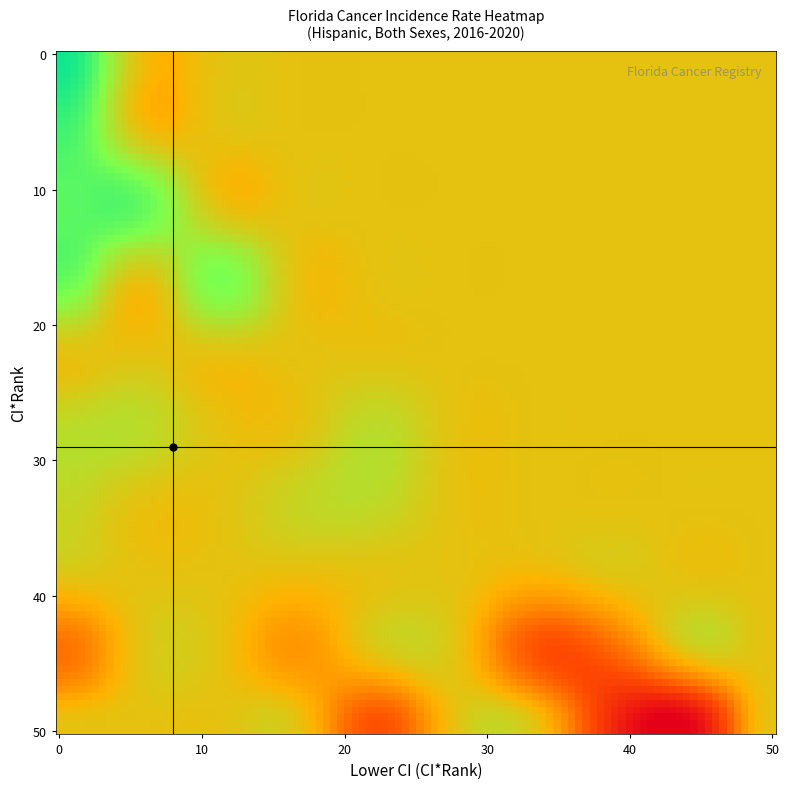

Reading left to right, transcribe all the data shown in this chart.

Alachua County: ci_rank=30.0	lower_ci_rank=8.0	rate=349.4
Bay County: ci_rank=45.0	lower_ci_rank=32.0	rate=258.6
Brevard County: ci_rank=16.0	lower_ci_rank=5.0	rate=394.6
Broward County: ci_rank=27.0	lower_ci_rank=23.0	rate=351.6
Charlotte County: ci_rank=29.0	lower_ci_rank=8.0	rate=350.7
Citrus County: ci_rank=34.0	lower_ci_rank=5.0	rate=346.9
Clay County: ci_rank=5.0	lower_ci_rank=2.0	rate=437.2
Collier County: ci_rank=40.0	lower_ci_rank=31.0	rate=317.4
Columbia County: ci_rank=46.0	lower_ci_rank=24.0	rate=255.6
DeSoto County: ci_rank=48.0	lower_ci_rank=40.0	rate=221.9
Duval County: ci_rank=4.0	lower_ci_rank=2.0	rate=438.4
Escambia County: ci_rank=49.0	lower_ci_rank=44.0	rate=196.3
Flagler County: ci_rank=7.0	lower_ci_rank=2.0	rate=418.7
Gadsden County: ci_rank=42.0	lower_ci_rank=5.0	rate=289.8
Glades County: ci_rank=44.0	lower_ci_rank=4.0	rate=265.0
Hardee County: ci_rank=28.0	lower_ci_rank=3.0	rate=351.5
Hendry County: ci_rank=43.0	lower_ci_rank=37.0	rate=267.8
Hernando County: ci_rank=8.0	lower_ci_rank=2.0	rate=413.0
Highlands County: ci_rank=39.0	lower_ci_rank=20.0	rate=324.8
Hillsborough County: ci_rank=18.0	lower_ci_rank=12.0	rate=383.4
Indian River County: ci_rank=10.0	lower_ci_rank=2.0	rate=403.1
Lake County: ci_rank=12.0	lower_ci_rank=4.0	rate=399.2
Lee County: ci_rank=31.0	lower_ci_rank=21.0	rate=348.9
Leon County: ci_rank=41.0	lower_ci_rank=20.0	rate=300.9
Levy County: ci_rank=9.0	lower_ci_rank=2.0	rate=409.3
Manatee County: ci_rank=35.0	lower_ci_rank=18.0	rate=345.3
Marion County: ci_rank=6.0	lower_ci_rank=2.0	rate=419.0
Martin County: ci_rank=26.0	lower_ci_rank=6.0	rate=356.1
Miami-Dade County: ci_rank=14.0	lower_ci_rank=8.0	rate=397.3